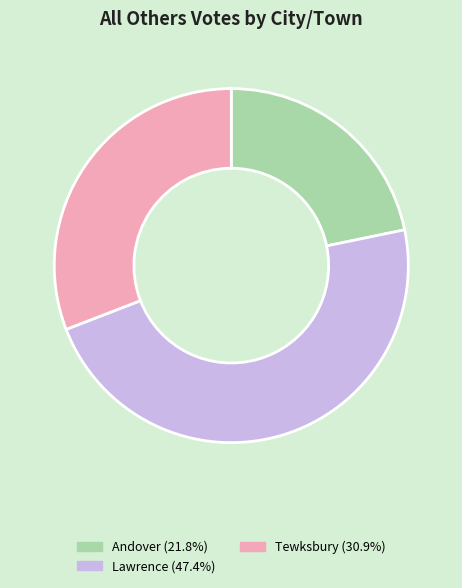

Is there a majority slice in this chart?

No